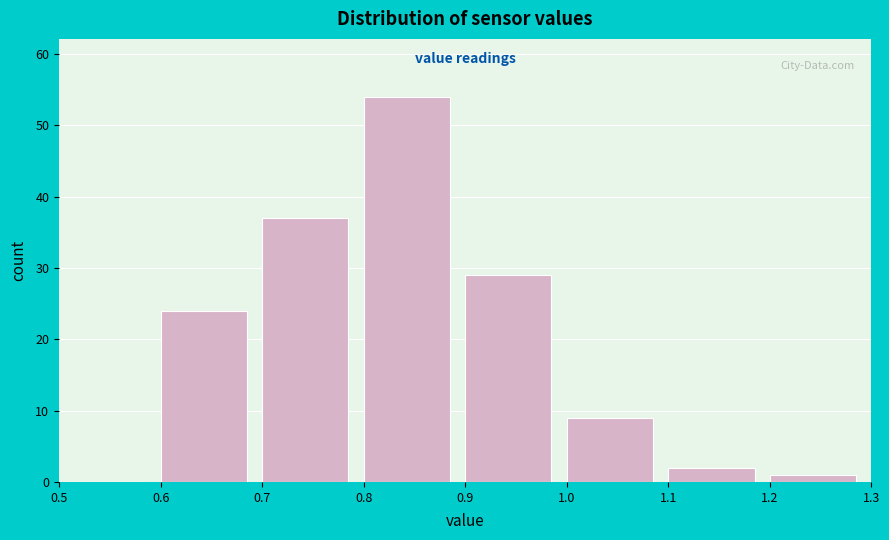

Reading left to right, transcribe this chart: for each bar, give the range it covers on the x-axis and its height. The values are not printed on the chart, so give them approximately, as read against the axis.

0.5 to 0.6: 0
0.6 to 0.7: 24
0.7 to 0.8: 37
0.8 to 0.9: 54
0.9 to 1.0: 29
1.0 to 1.1: 9
1.1 to 1.2: 2
1.2 to 1.3: 1